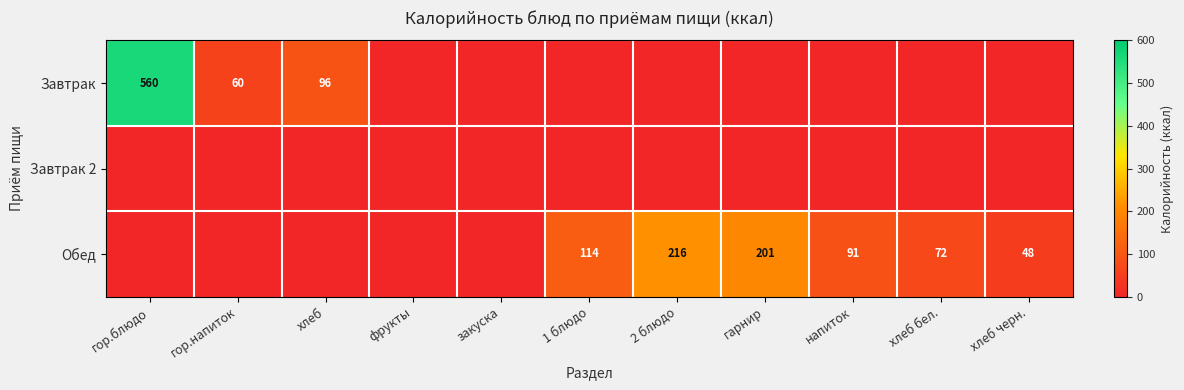

The value of Обед at хлеб черн. is 85. True or false?

False